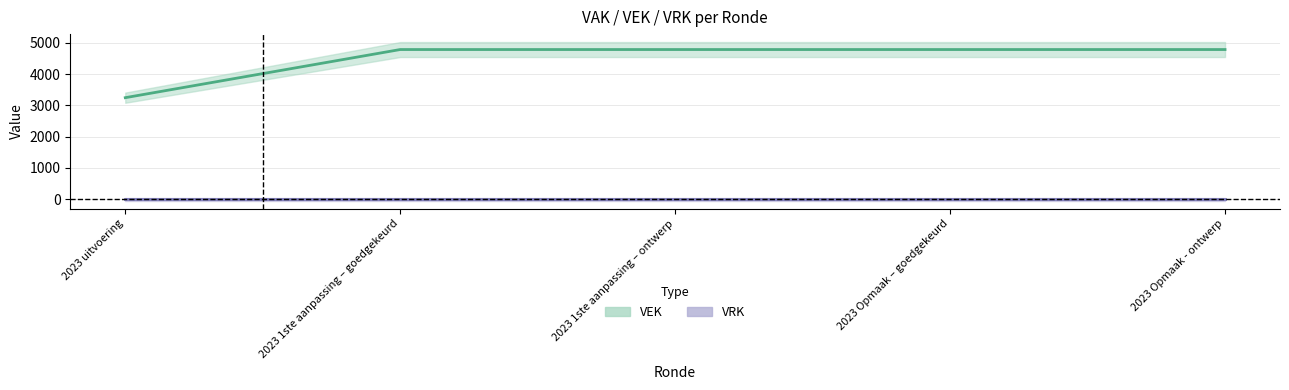

List the labels in order of value, smallest first.

2023 uitvoering, 2023 1ste aanpassing – goedgekeurd, 2023 1ste aanpassing – ontwerp, 2023 Opmaak – goedgekeurd, 2023 Opmaak - ontwerp